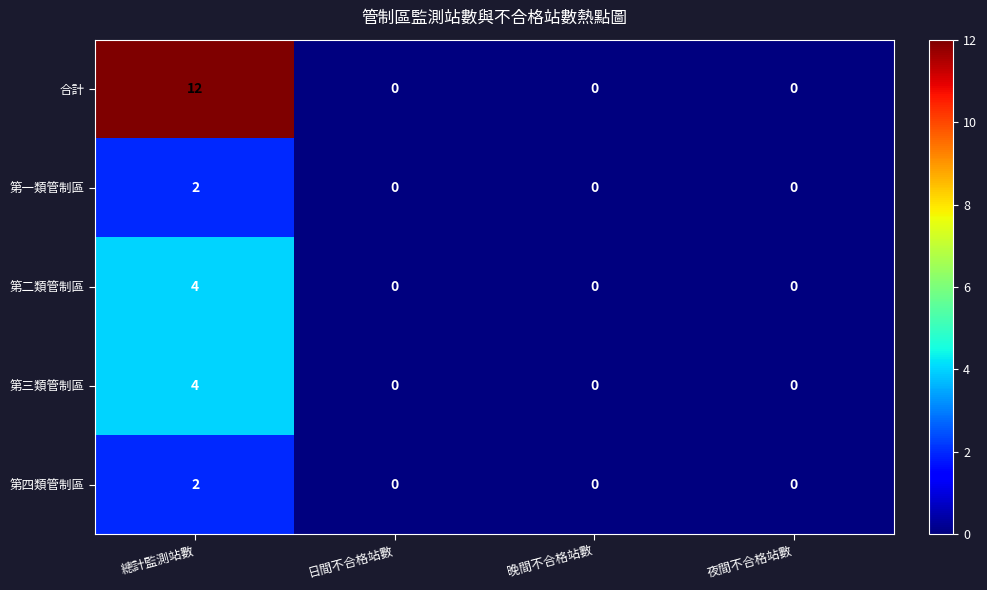

True or false: 合計 has a value of 0 at 日間不合格站數.

True